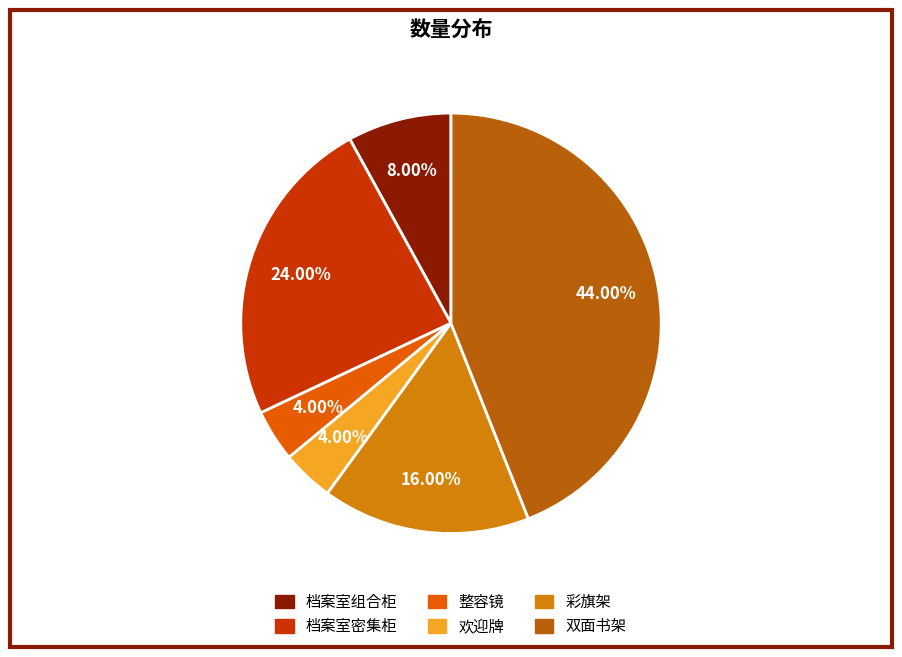

Which has a higher value, 彩旗架 or 档案室组合柜?

彩旗架